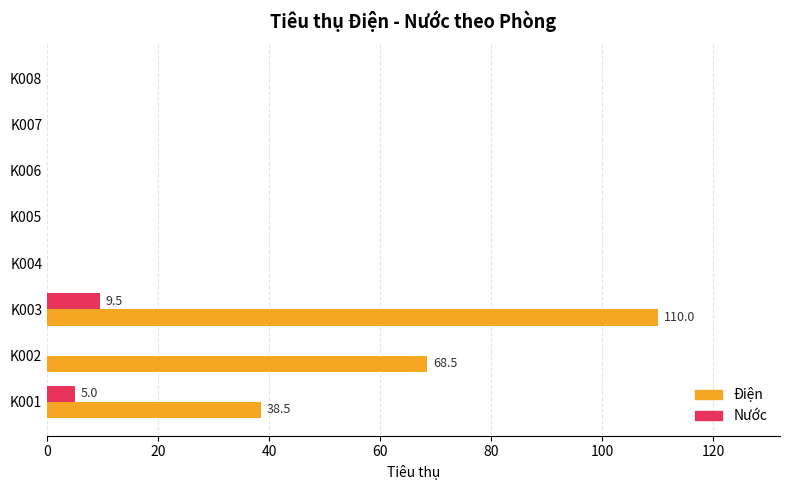

What is the total value across all series at K001?

43.5